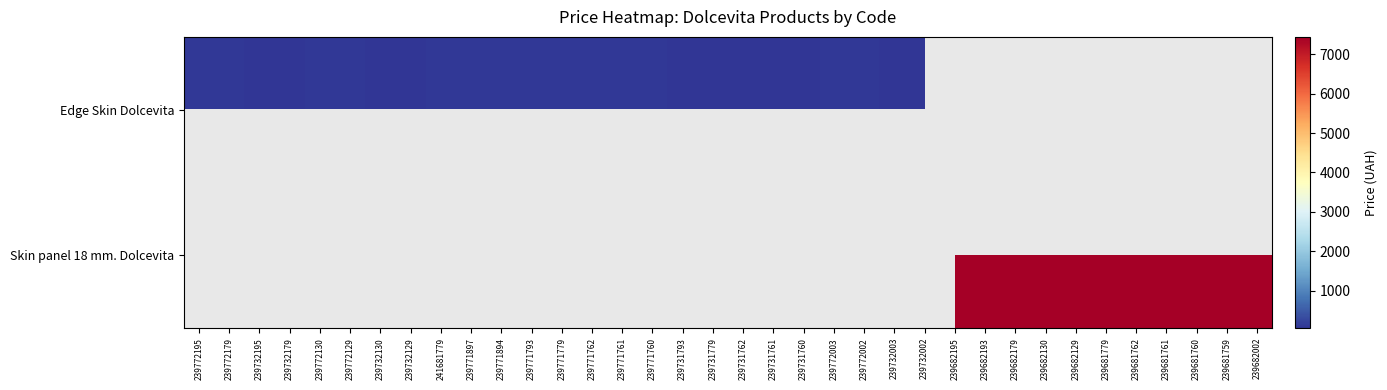

Which series has the largest range (max minus min)?

Edge Skin Dolcevita